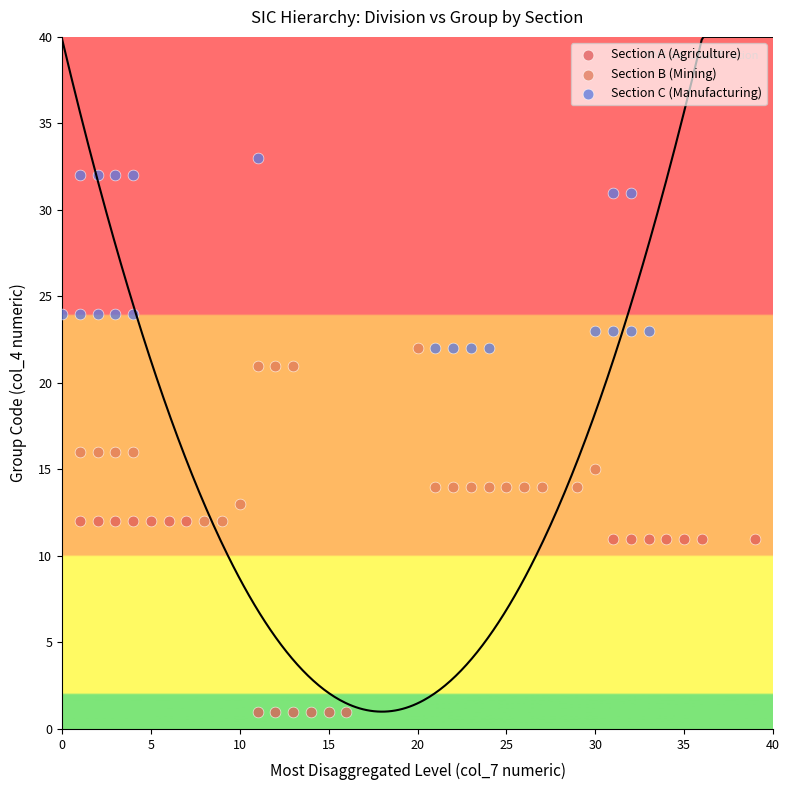

Which series reaches the minimum Y coordinate?

Section A (Agriculture)